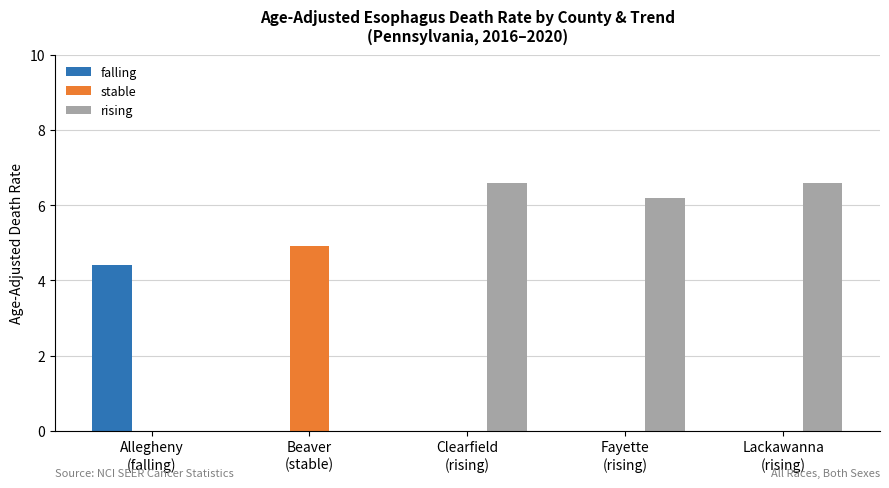

Which series has the largest total across all categories?

rising